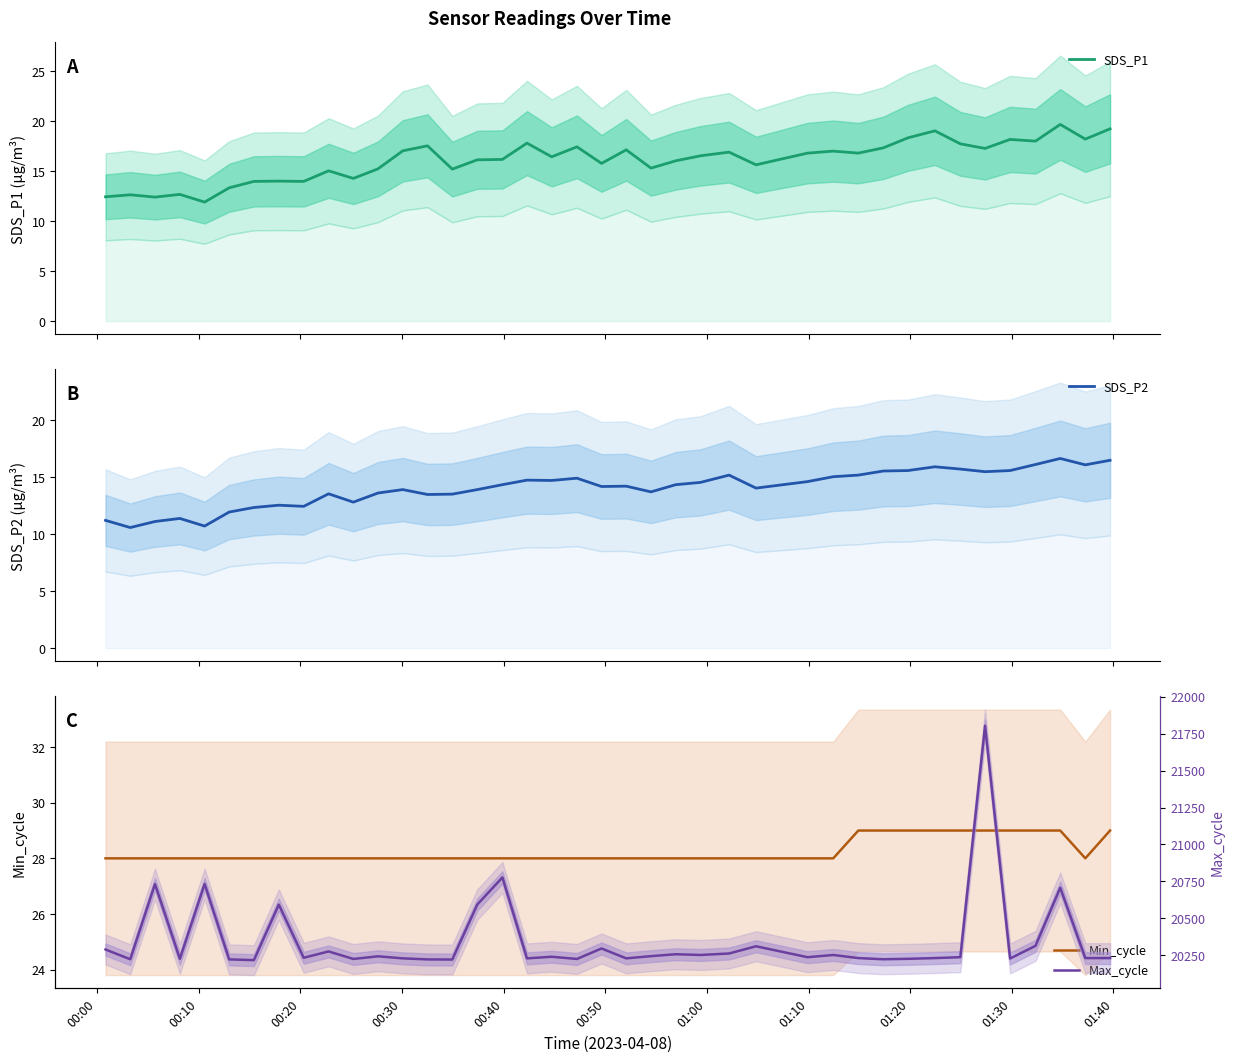

Is this an area chart (filled region under the line)?

No